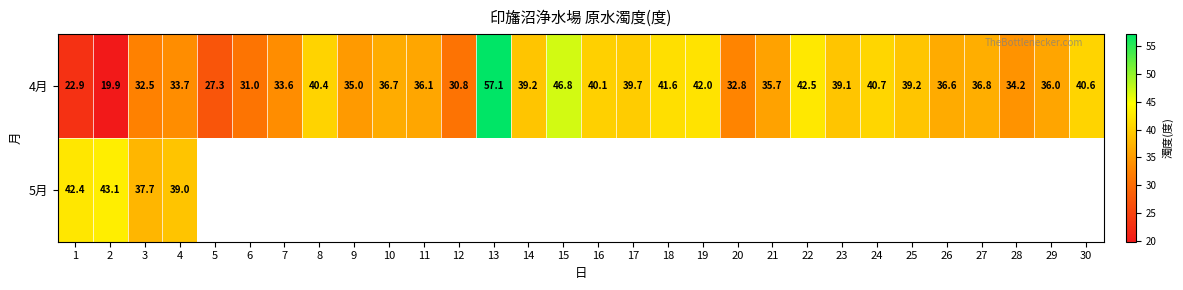

At which label is 4月 closest to 38?

23